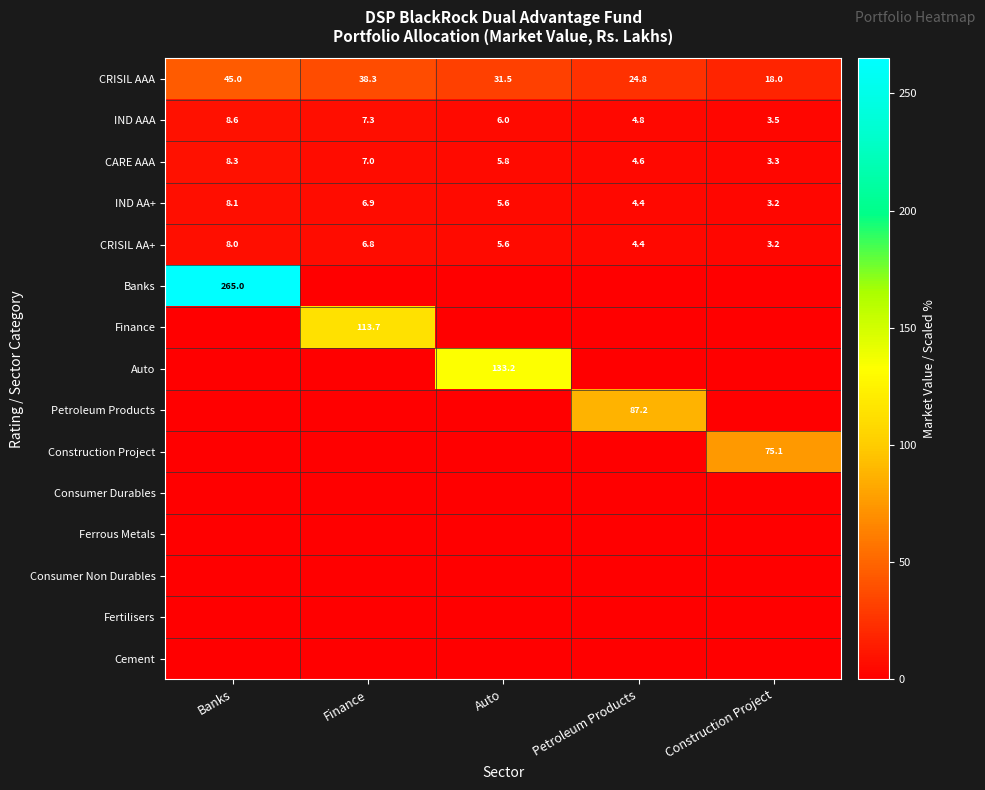

The CRISIL AA+ series shows 6.8 at Finance. True or false?

True